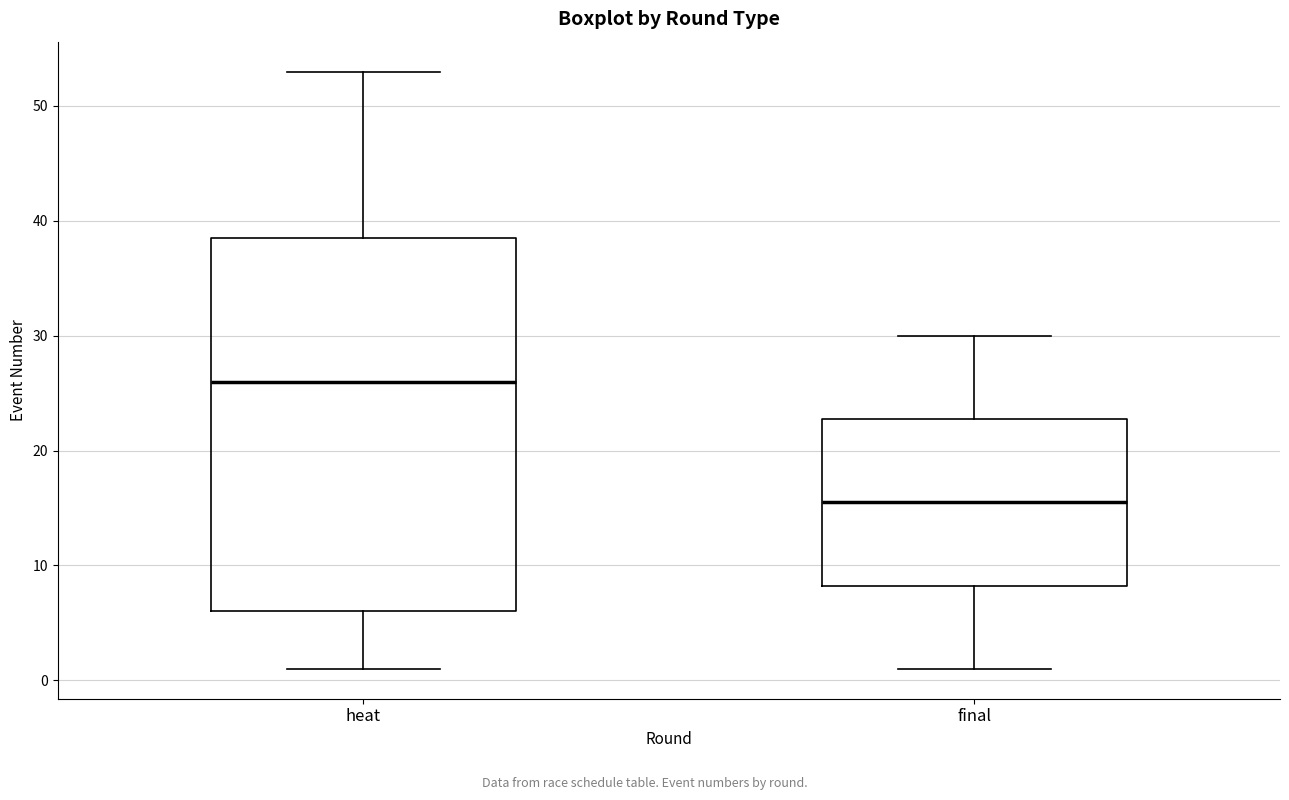

Which box is the tallest, from its lower edge to its upper edge?

heat